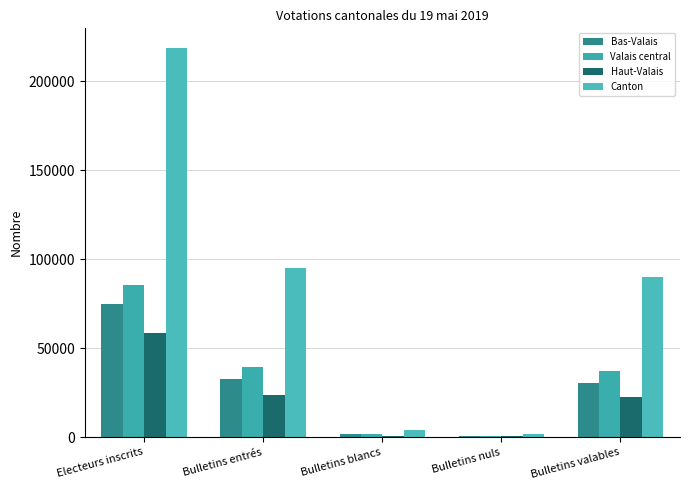

Which series has the largest total across all categories?

Canton